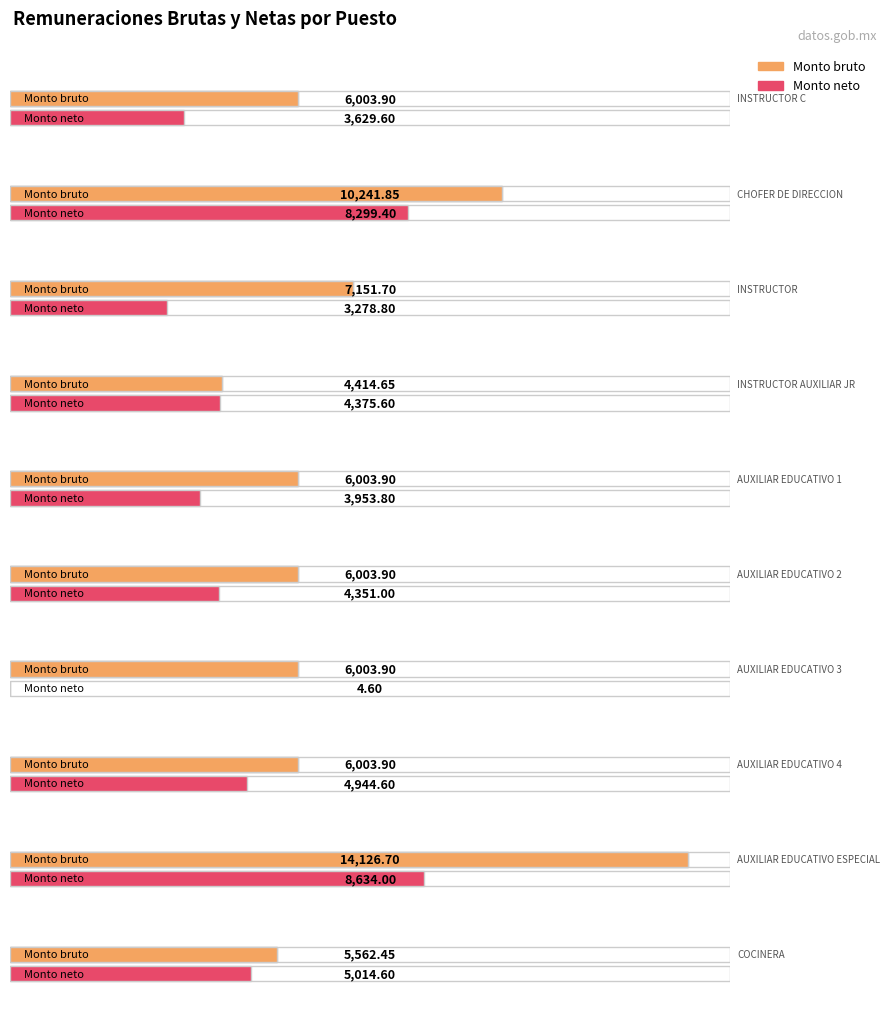

How many bars are there in total?

20